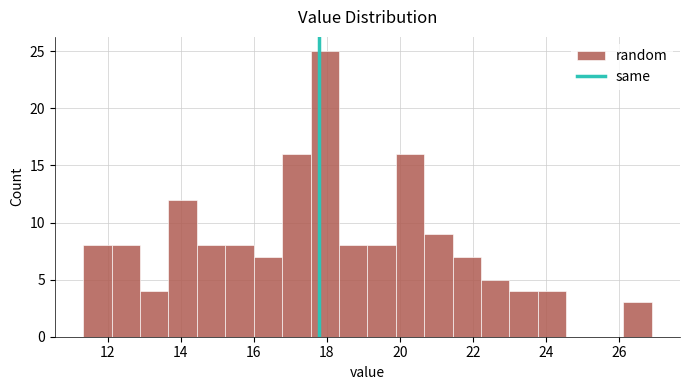

Around what value on the x-axis is the tallest bar? Give the approximate position of its centre, as read against the axis.

18.0